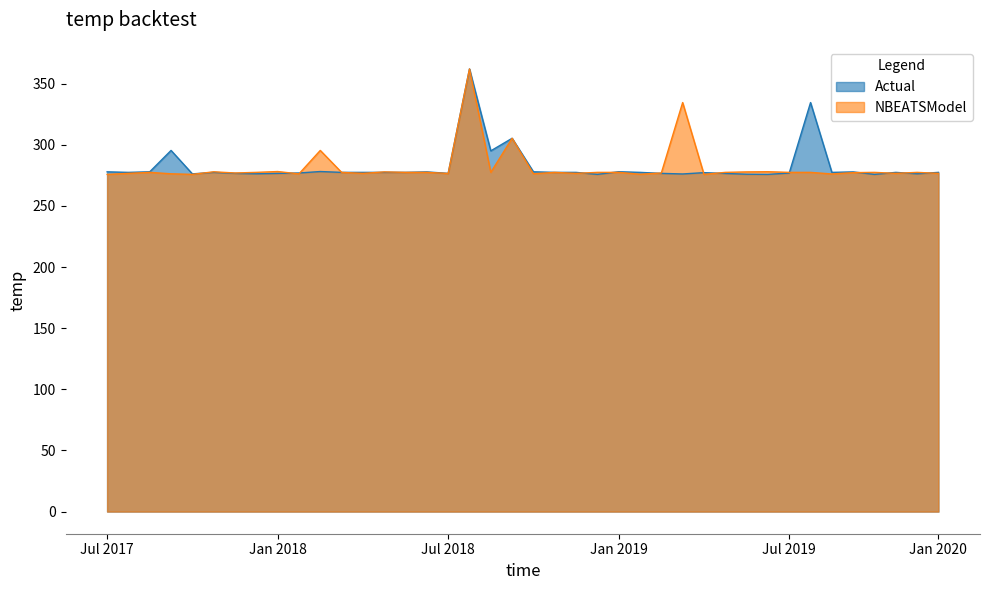

What is the maximum value for NBEATSModel?

362.0